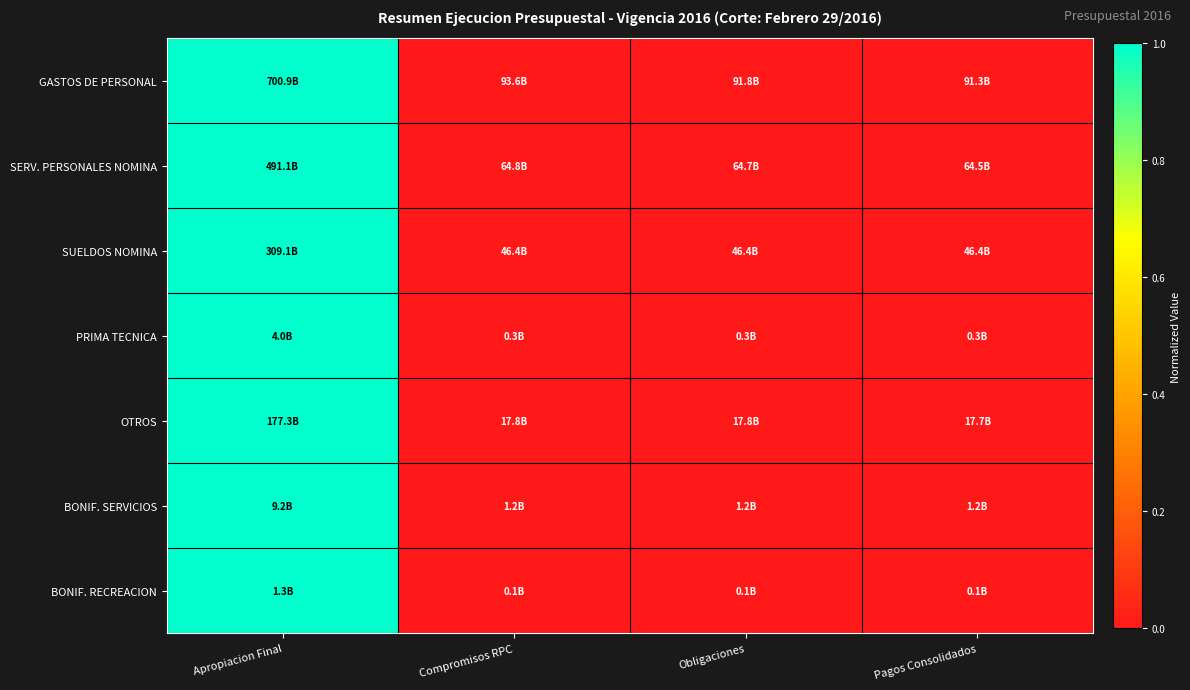

Which series has the largest total across all categories?

GASTOS DE PERSONAL